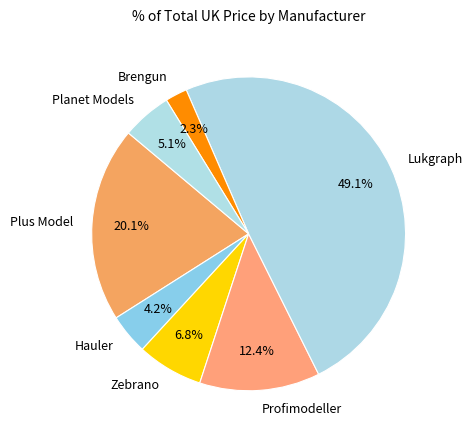

Does Planet Models represent more than half of the total?

No